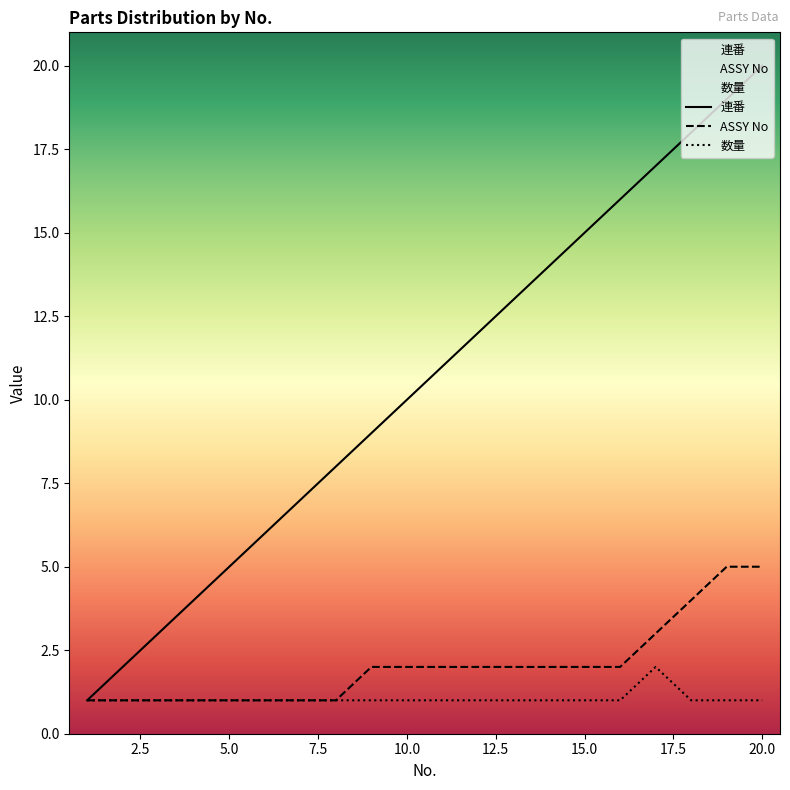

What is the difference between the maximum and minimum values in the ASSY No series?

4